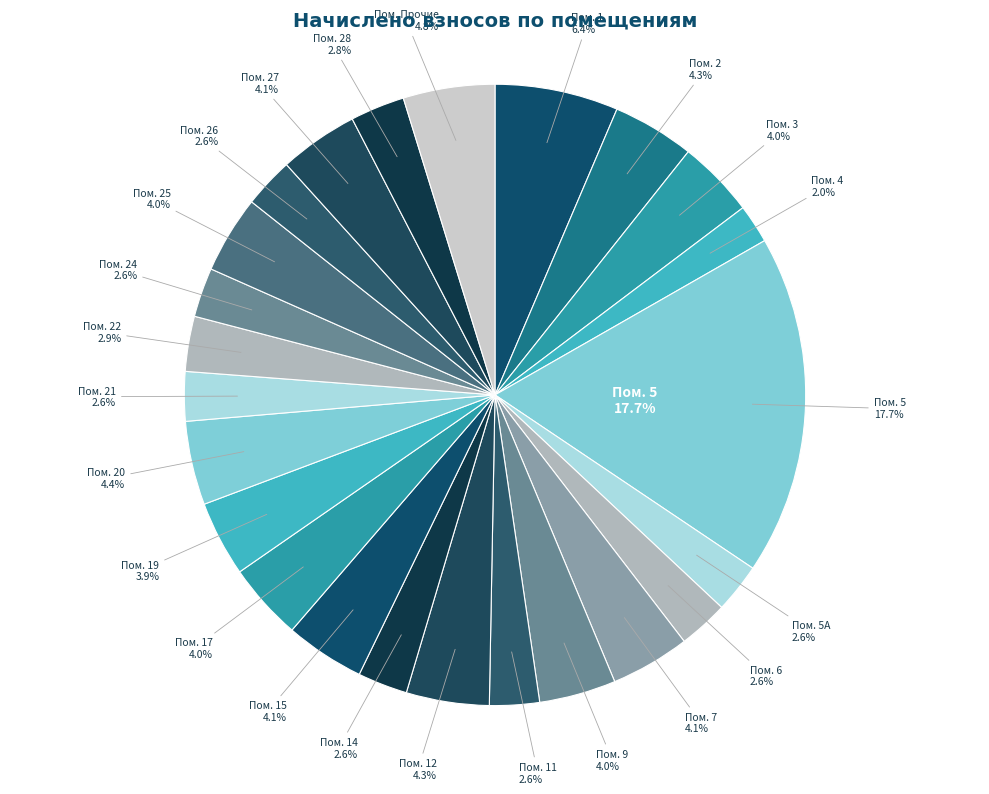

Which slice is the largest?

5